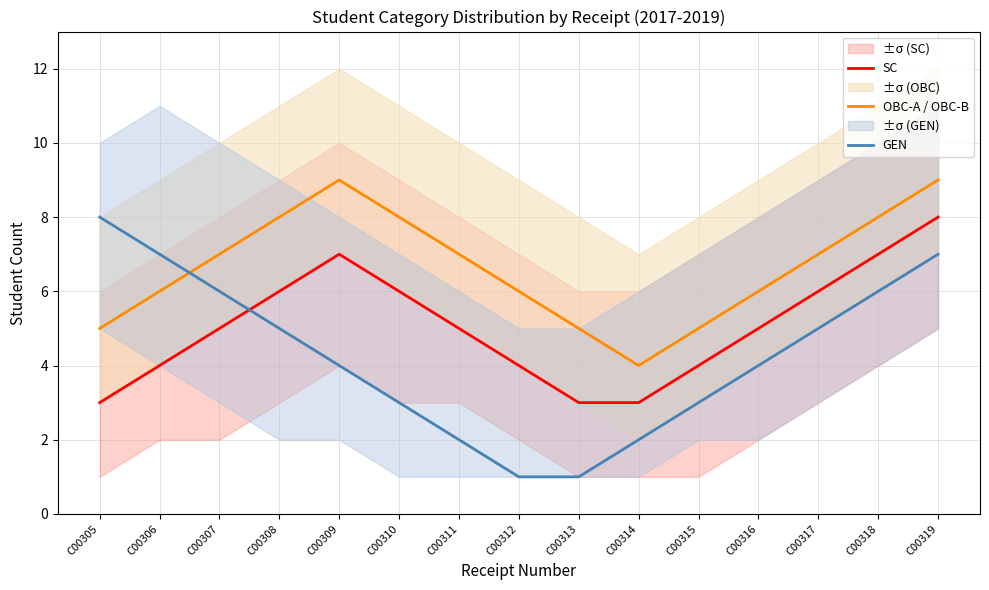

Reading right to left, transcribe all the data shown in this chart.

SC: C00319=8	C00318=7	C00317=6	C00316=5	C00315=4	C00314=3	C00313=3	C00312=4	C00311=5	C00310=6	C00309=7	C00308=6	C00307=5	C00306=4	C00305=3
OBC-A / OBC-B: C00319=9	C00318=8	C00317=7	C00316=6	C00315=5	C00314=4	C00313=5	C00312=6	C00311=7	C00310=8	C00309=9	C00308=8	C00307=7	C00306=6	C00305=5
GEN: C00319=7	C00318=6	C00317=5	C00316=4	C00315=3	C00314=2	C00313=1	C00312=1	C00311=2	C00310=3	C00309=4	C00308=5	C00307=6	C00306=7	C00305=8